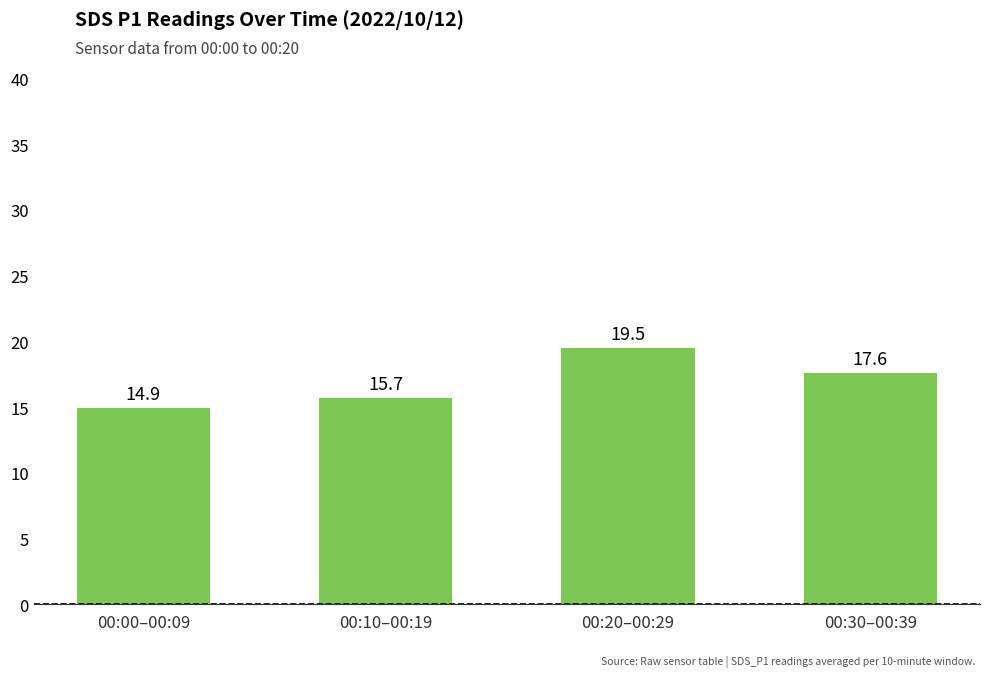

What is the label of the 4th bar from the right?

00:00–00:09